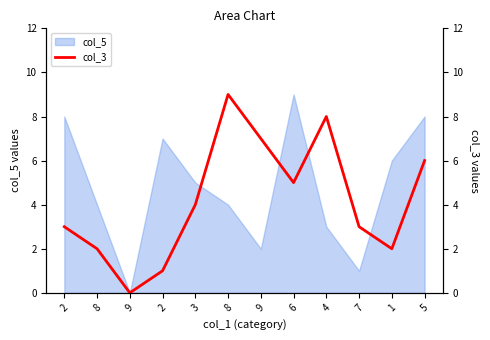

What is the label of the 3rd point from the right?

7